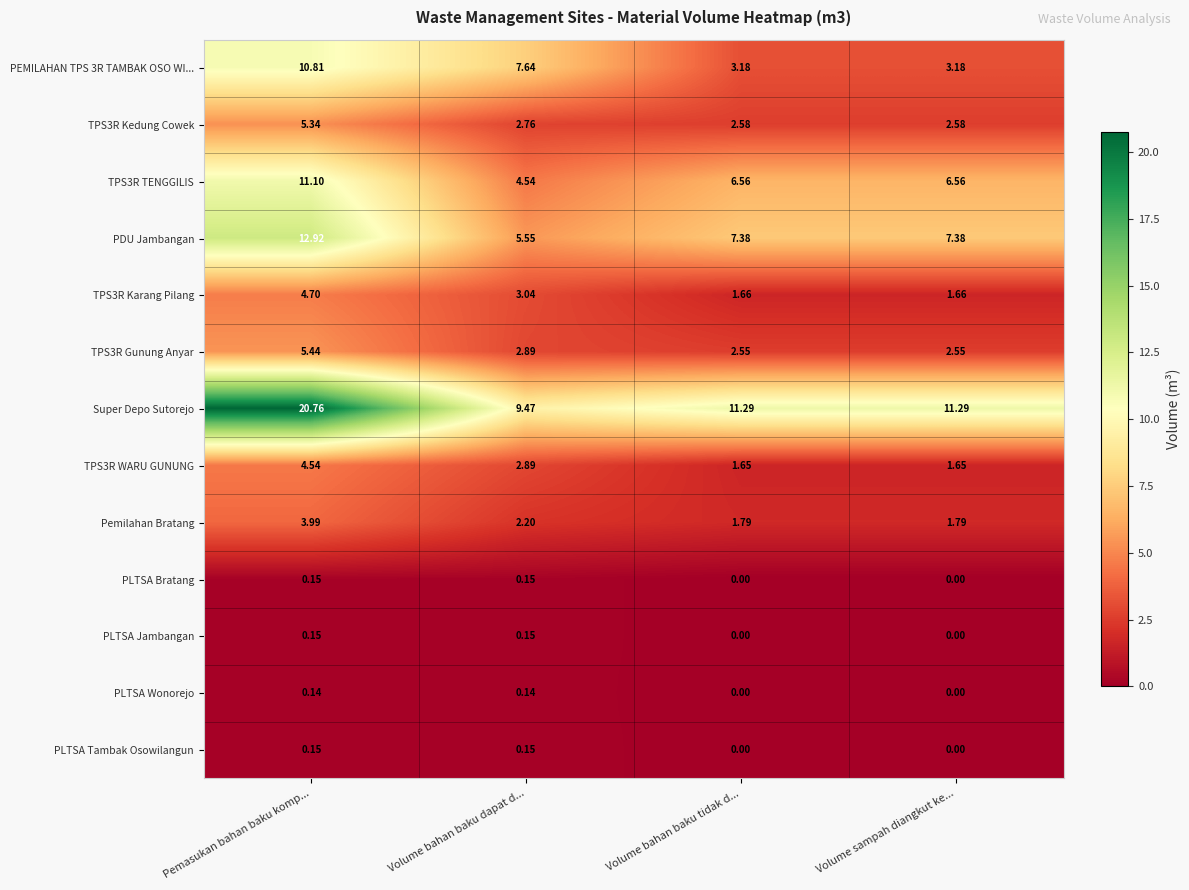

Which category has the lowest value in the Super Depo Sutorejo series?

Volume bahan baku dapat d...